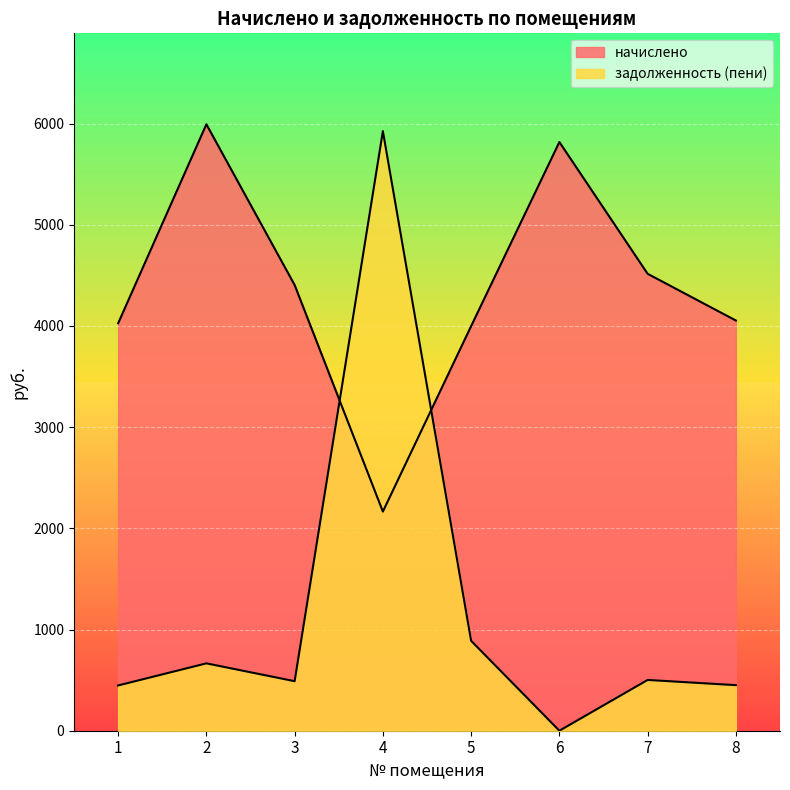

What is the maximum value for задолженность (пени)?

5925.1